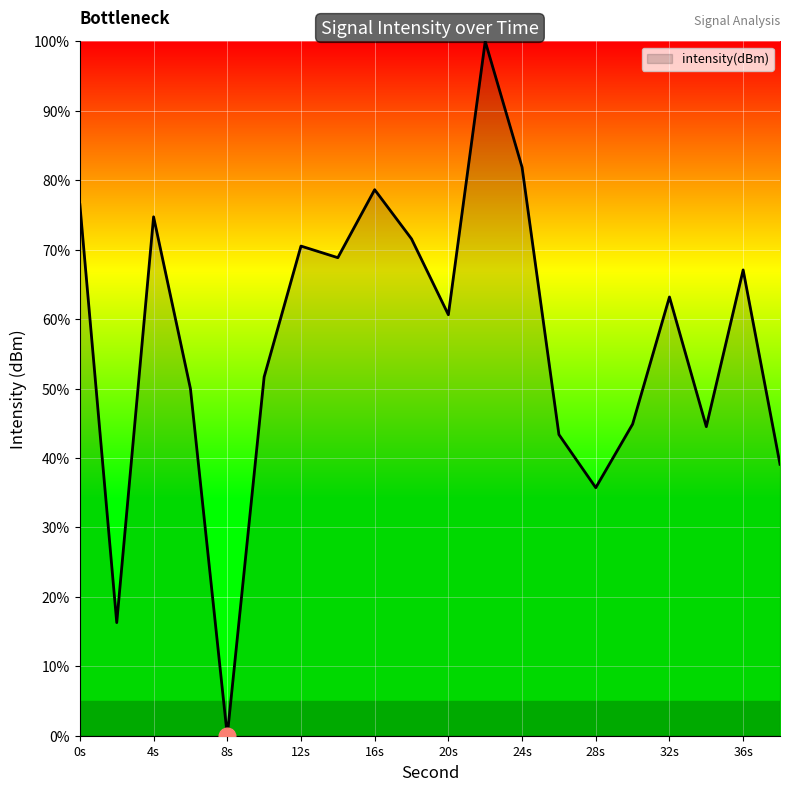

What is the maximum value shown in the chart?

100.0